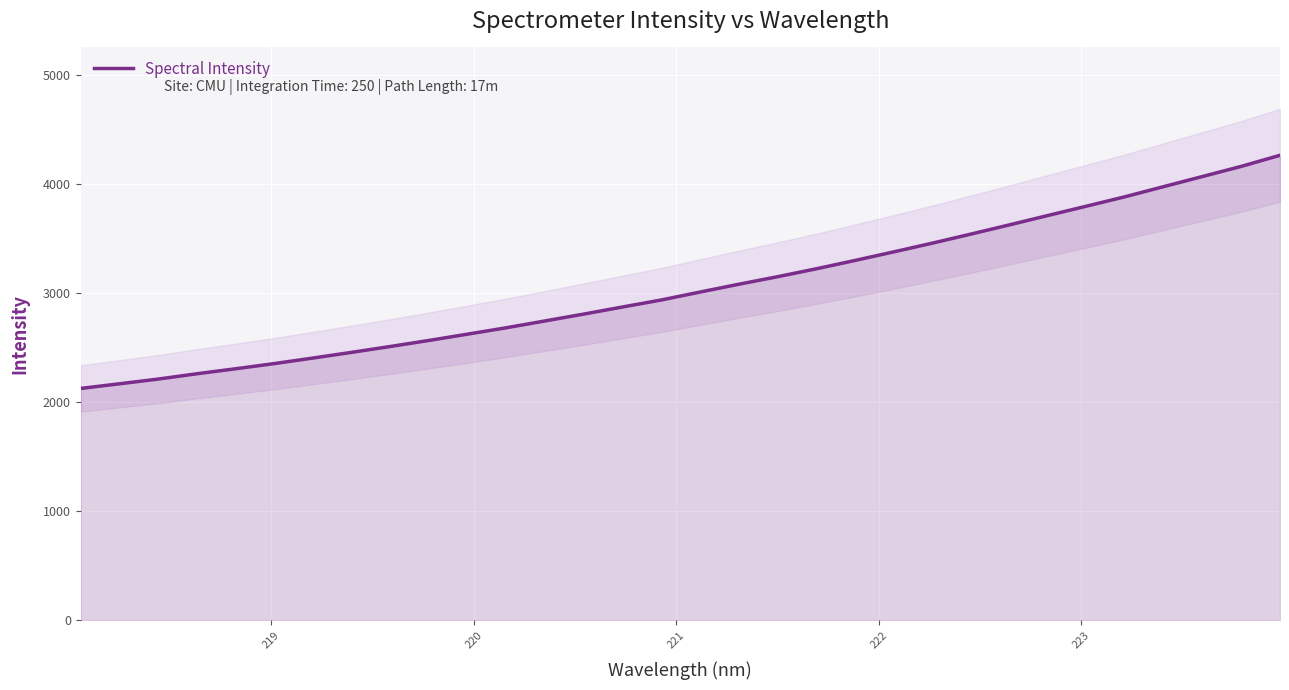

How many data points does each series have?

32